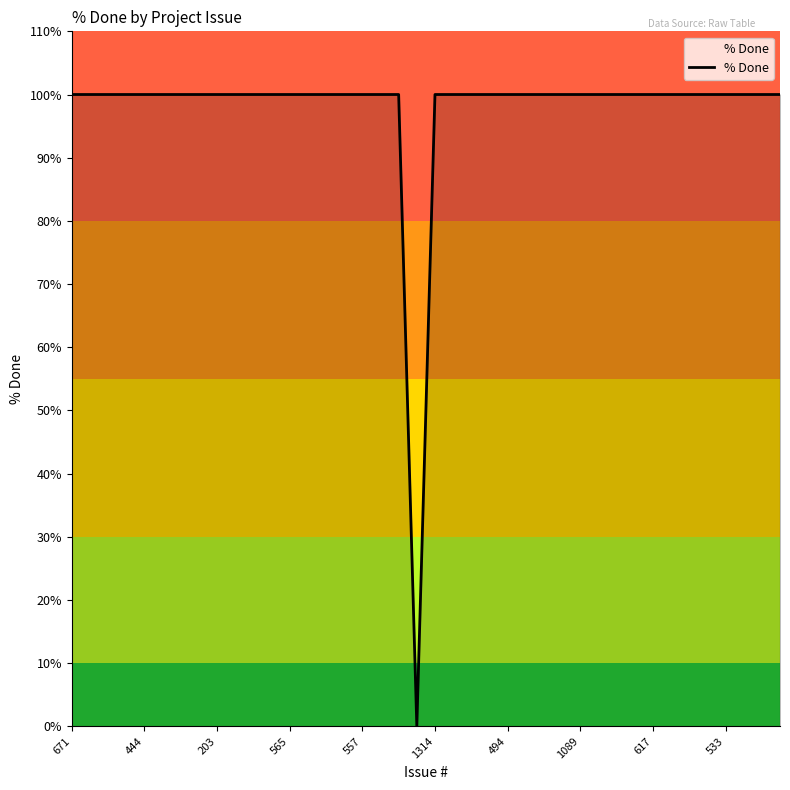

What is the maximum value shown in the chart?

100